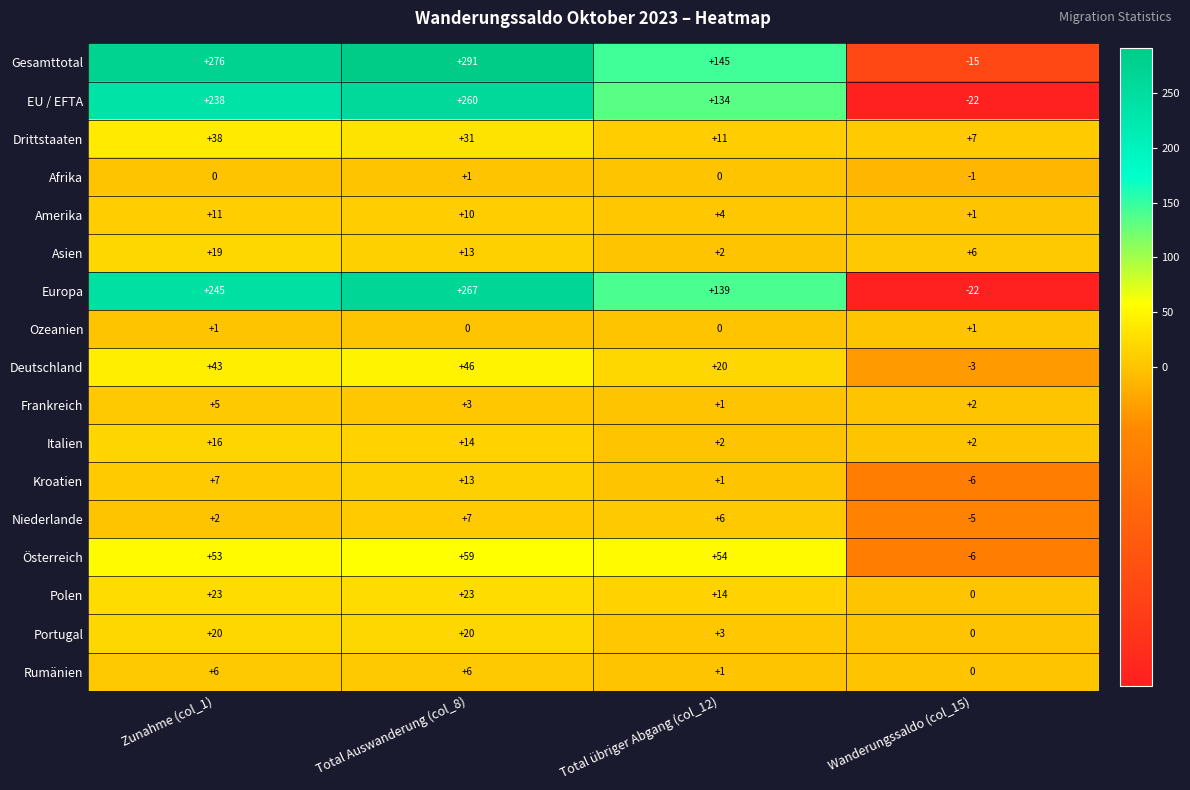

At Zunahme (col_1), list the series in order from smallest to largest.

Afrika, Ozeanien, Niederlande, Frankreich, Rumänien, Kroatien, Amerika, Italien, Asien, Portugal, Polen, Drittstaaten, Deutschland, Österreich, EU / EFTA, Europa, Gesamttotal